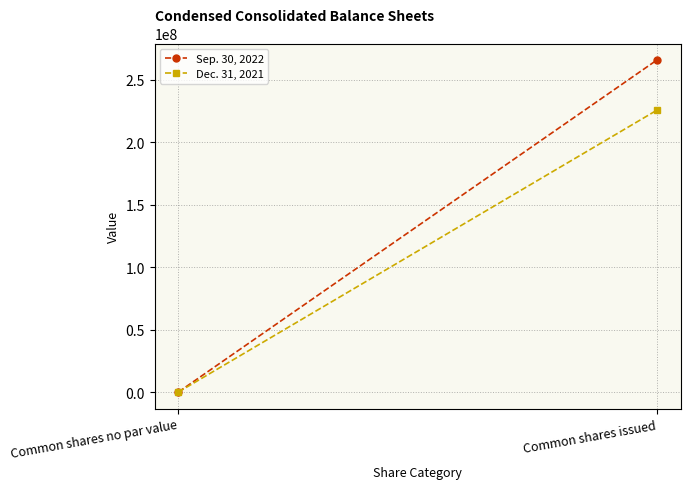

Reading left to right, transcribe all the data shown in this chart.

Sep. 30, 2022: Common shares no par value=0	Common shares issued=265529989
Dec. 31, 2021: Common shares no par value=0	Common shares issued=225432493